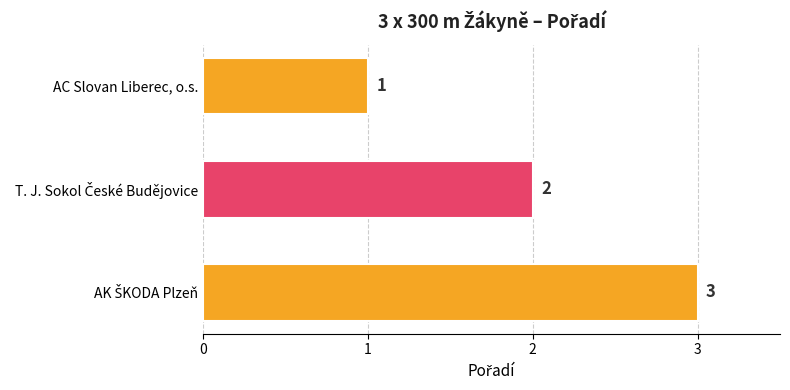

What is the value of the 2nd bar from the top?

2